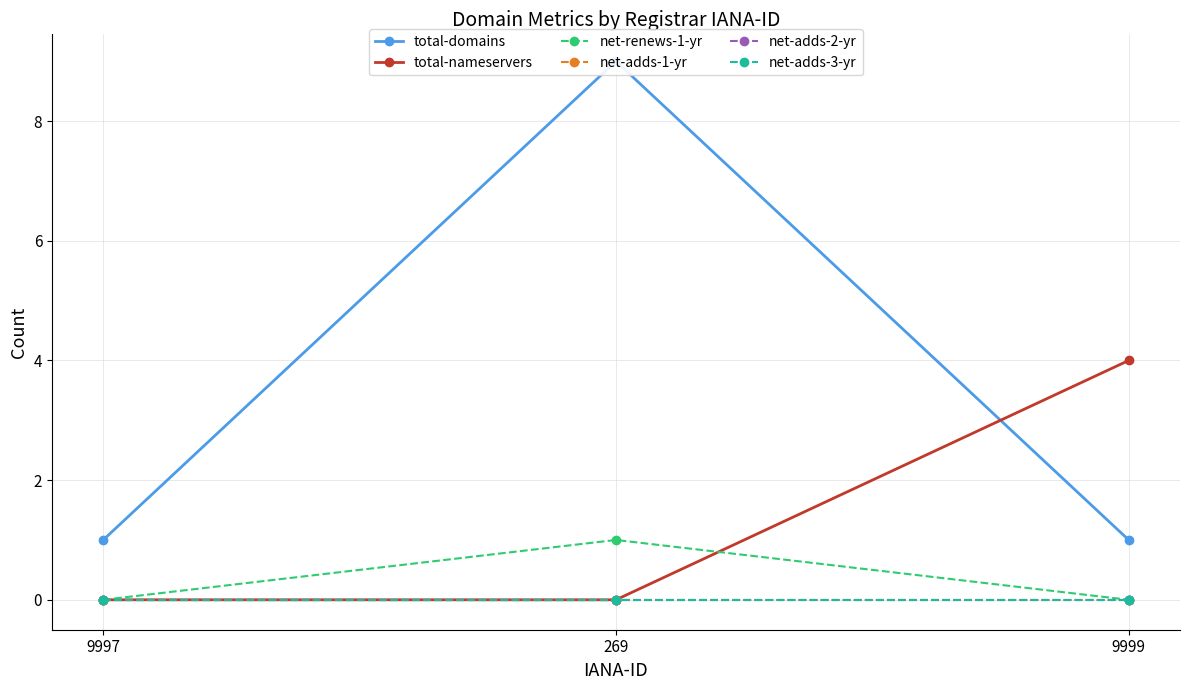

How many values in the total-domains series exceed 1?

1